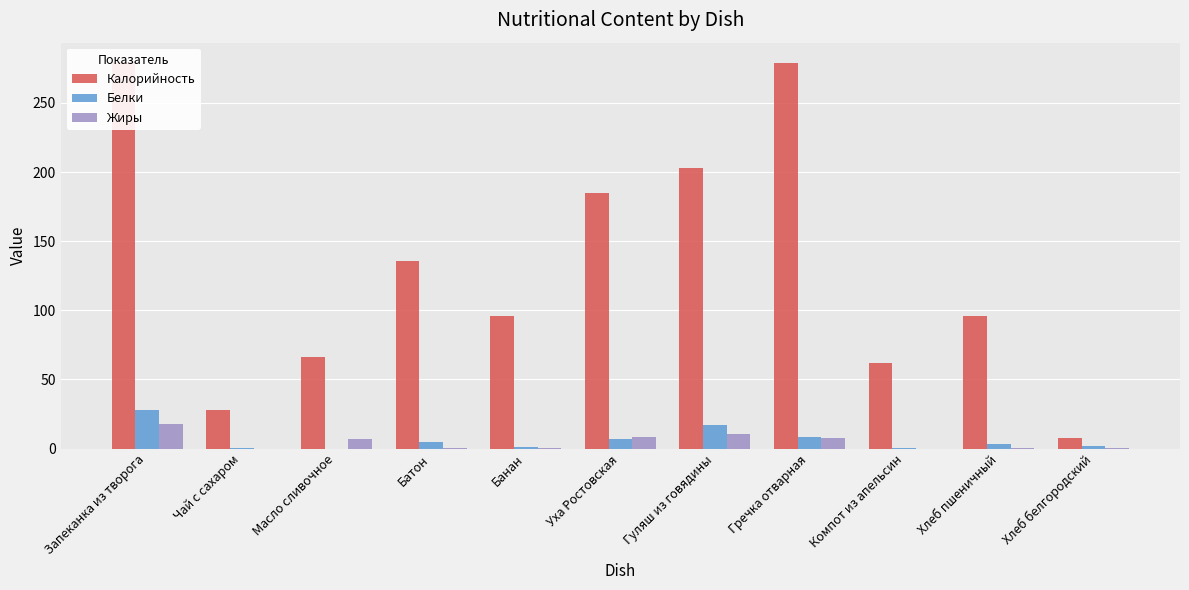

What is the total value across all series at Гречка отварная?

295.5